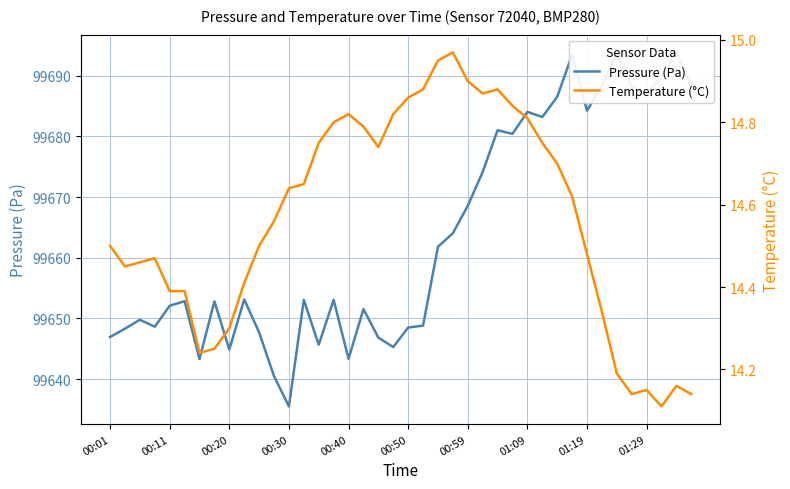

Which series changed the most between 17 and 38?

Pressure (Pa)